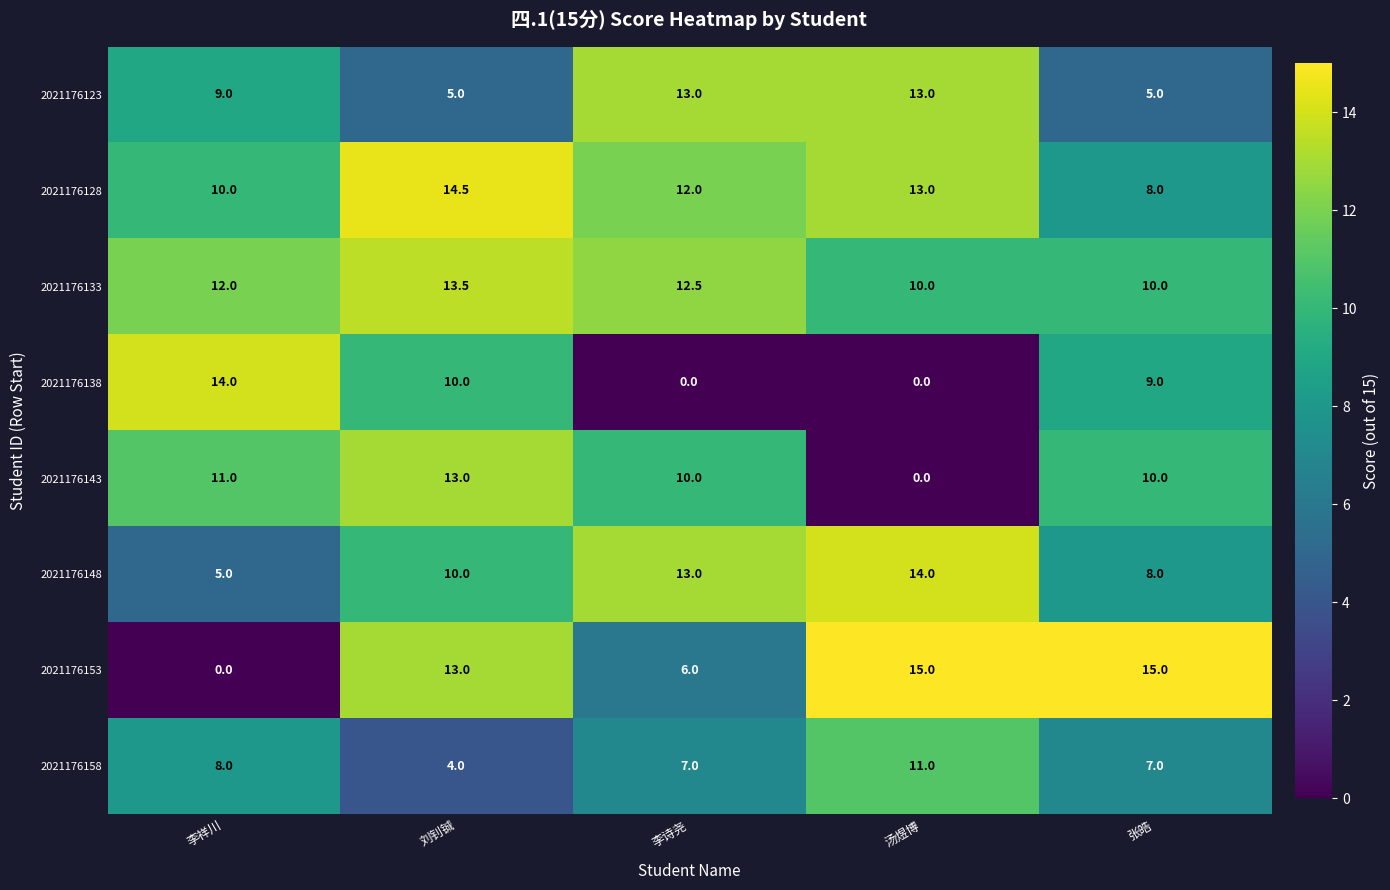

Count the 2021176128 values in the range 10 to 13.

3